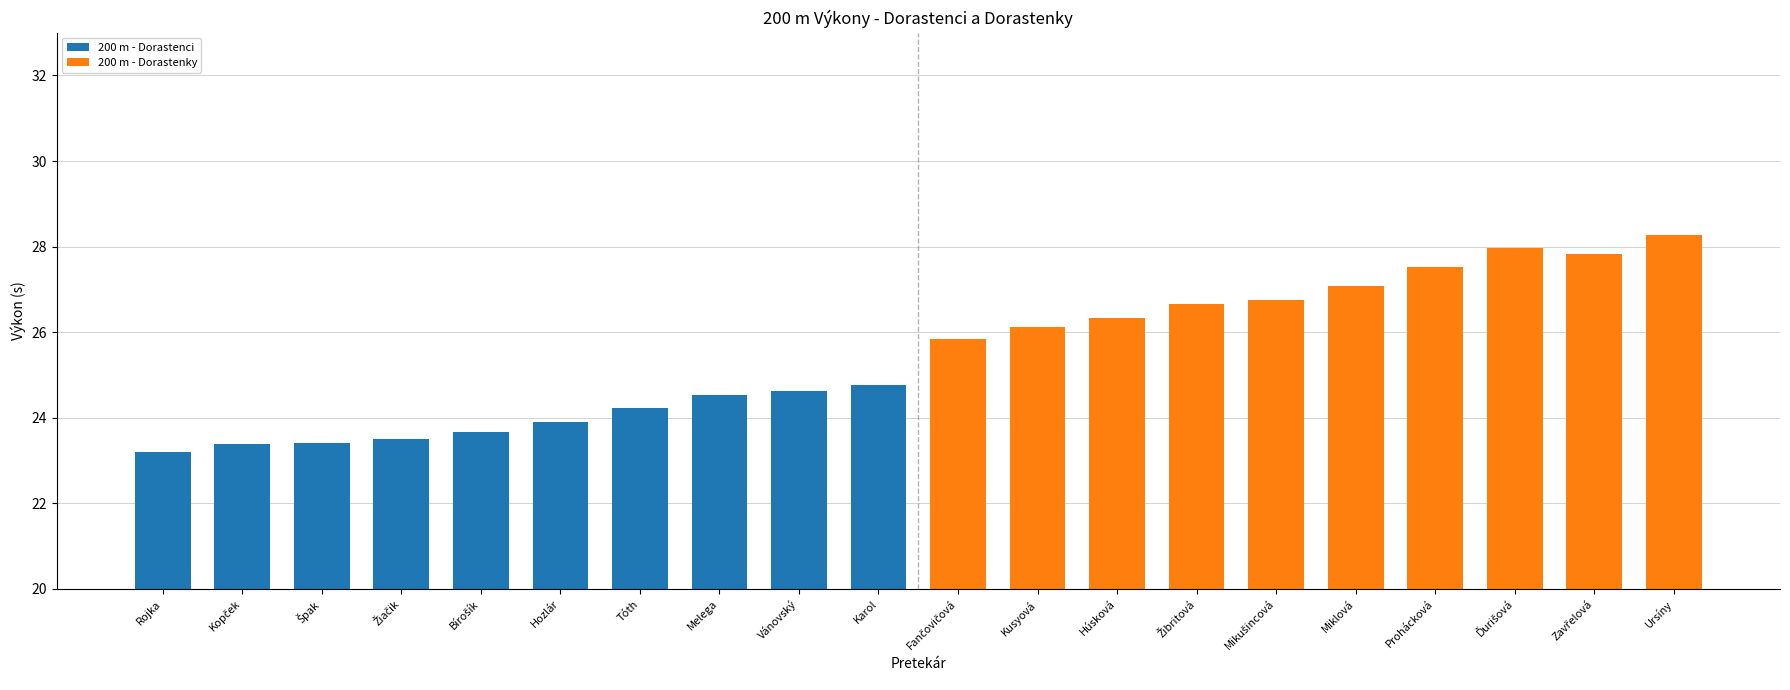

How many data points in 200 m - Dorastenky are above 27?

5